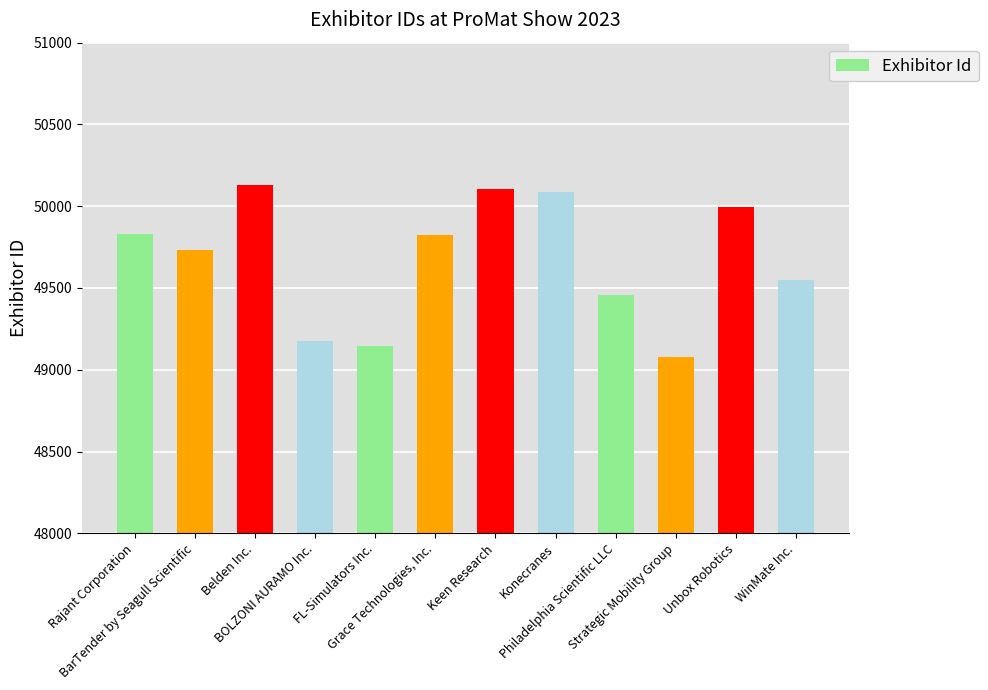

What is the change in value from BarTender by Seagull Scientific to BOLZONI AURAMO Inc.?

-558